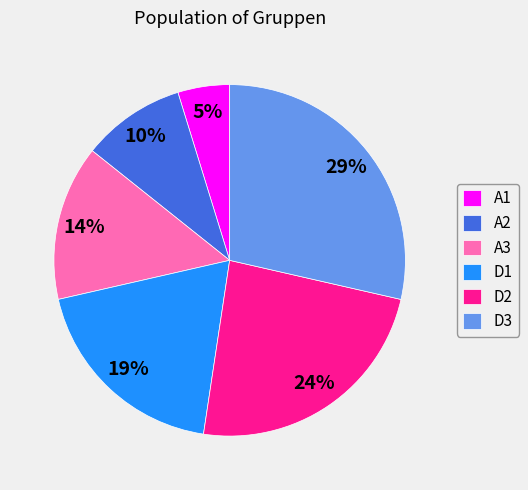

What is the ratio of the value at A2 to the value at D2?

0.4